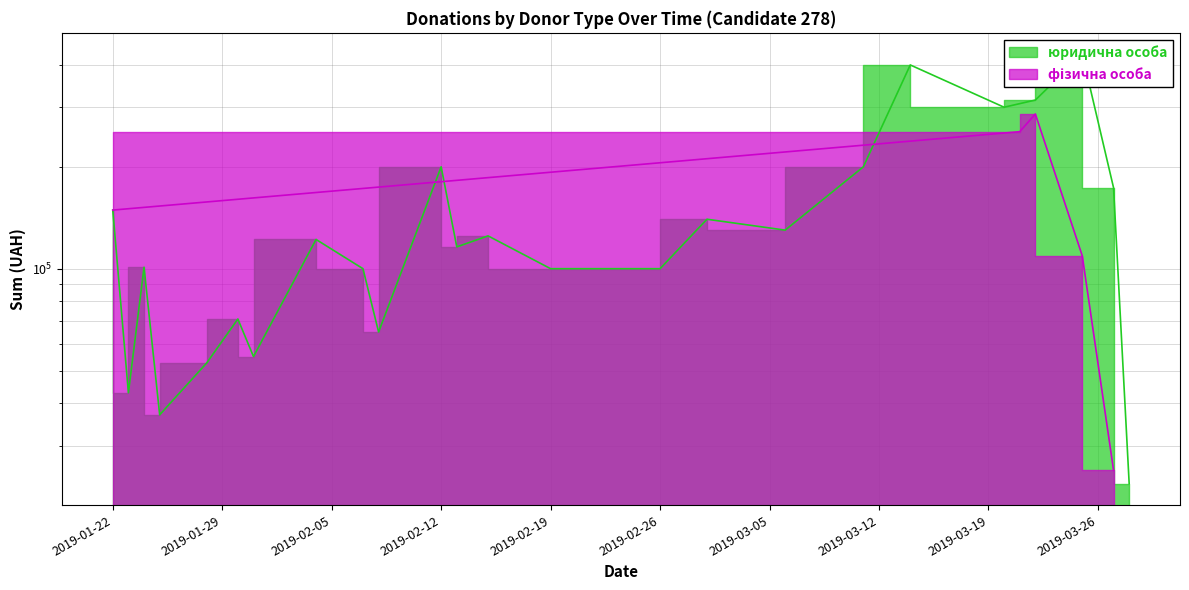

What is the greatest value displayed?

430000.0